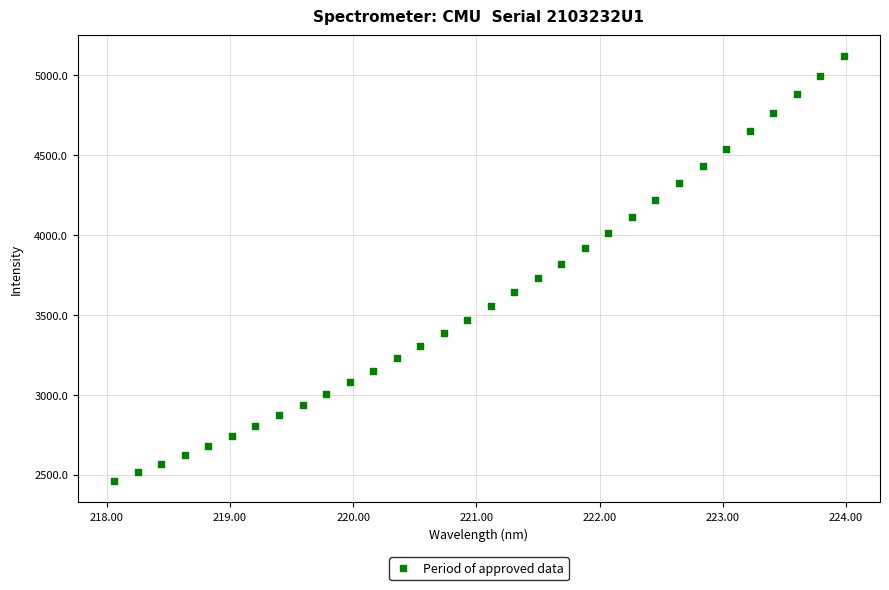

What is the range of X values (max minus min)?

5.9